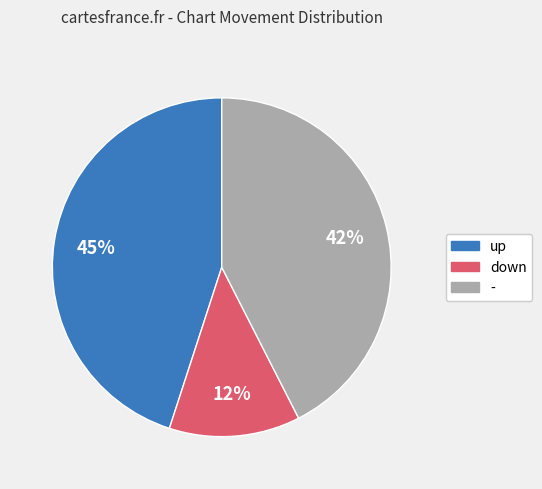

To the nearest percent, what is the combined percentage of down and -?

55%